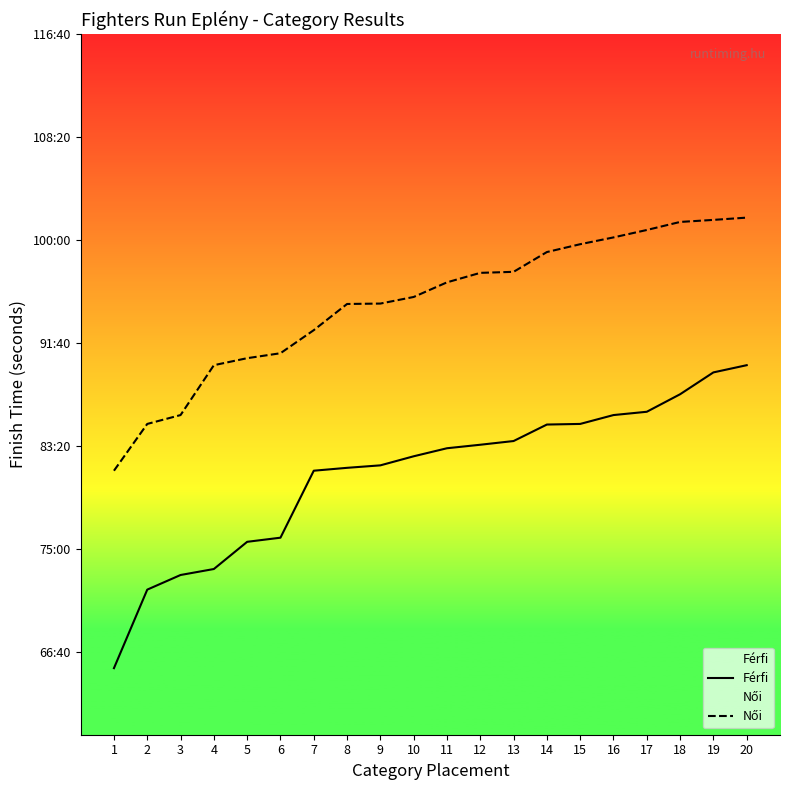

List the labels in order of Női value, largest first.

20, 19, 18, 17, 16, 15, 14, 13, 12, 11, 10, 9, 8, 7, 6, 5, 4, 3, 2, 1